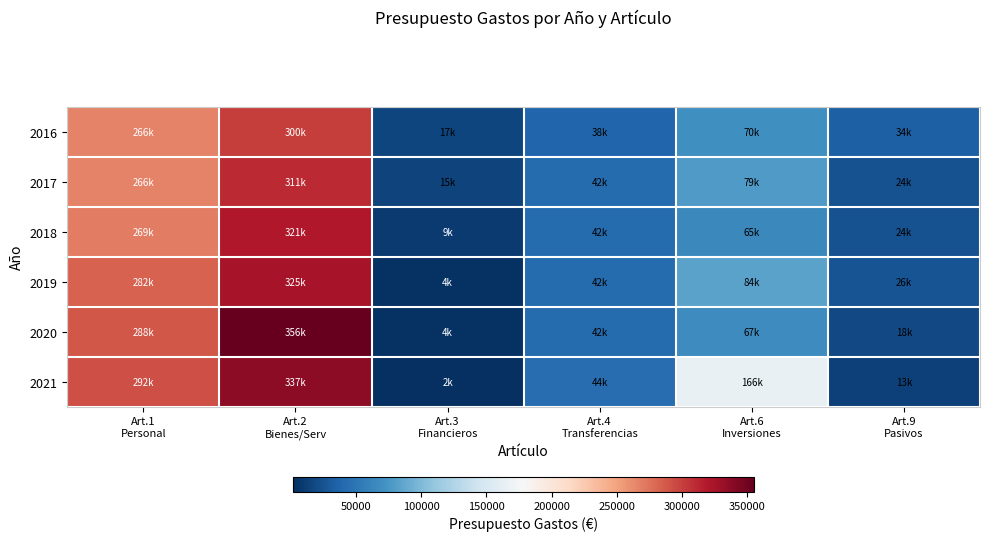

Reading left to right, what are all the values shown in this chart?

2016: Art.1
Personal=266000	Art.2
Bienes/Serv=300489	Art.3
Financieros=16558	Art.4
Transferencias=37500	Art.6
Inversiones=70000	Art.9
Pasivos=34453
2017: Art.1
Personal=266000	Art.2
Bienes/Serv=311000	Art.3
Financieros=14558	Art.4
Transferencias=42000	Art.6
Inversiones=78942	Art.9
Pasivos=24500
2018: Art.1
Personal=268950	Art.2
Bienes/Serv=320550	Art.3
Financieros=9000	Art.4
Transferencias=42000	Art.6
Inversiones=65000	Art.9
Pasivos=24500
2019: Art.1
Personal=282450	Art.2
Bienes/Serv=324550	Art.3
Financieros=4000	Art.4
Transferencias=42000	Art.6
Inversiones=84000	Art.9
Pasivos=25500
2020: Art.1
Personal=288100	Art.2
Bienes/Serv=355650	Art.3
Financieros=3750	Art.4
Transferencias=42000	Art.6
Inversiones=67000	Art.9
Pasivos=18500
2021: Art.1
Personal=292100	Art.2
Bienes/Serv=337400	Art.3
Financieros=1500	Art.4
Transferencias=44000	Art.6
Inversiones=166000	Art.9
Pasivos=13000